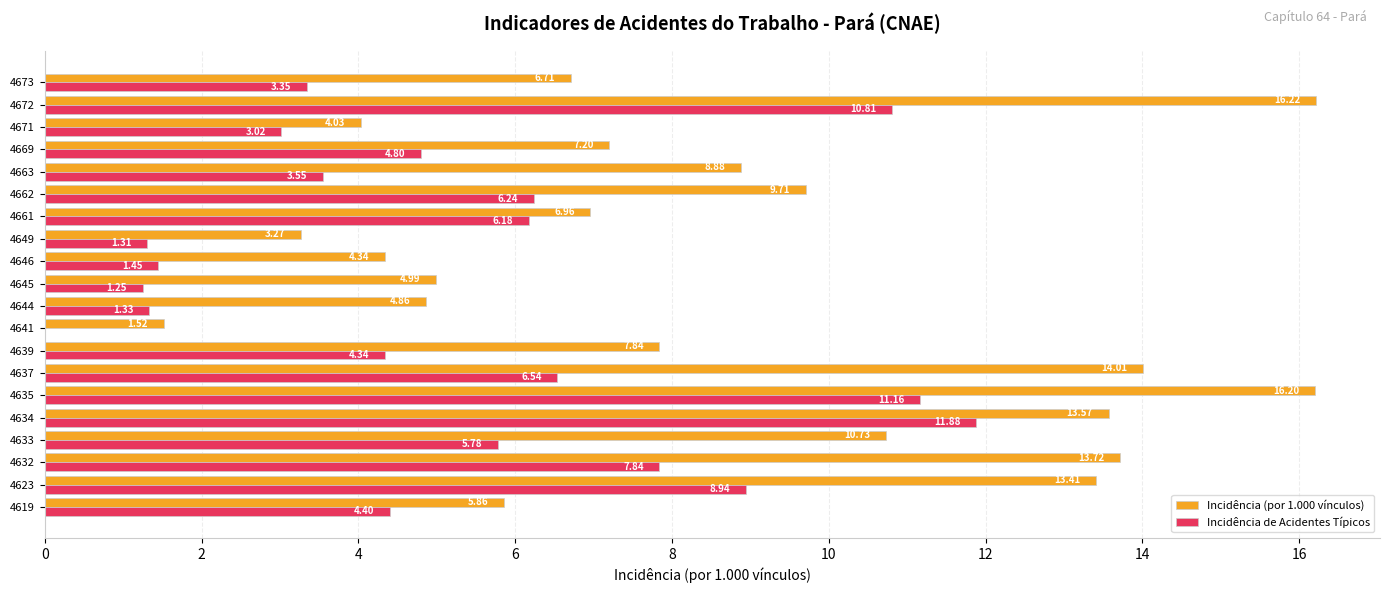

Which series has the widest spread of values?

Incidência (por 1.000 vínculos)